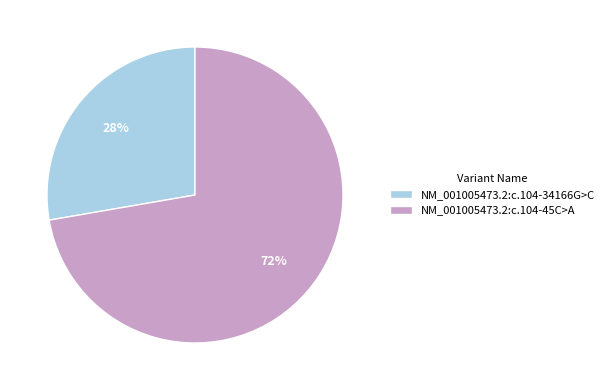

Is NM_001005473.2:c.104-34166G>C the majority of the pie?

No